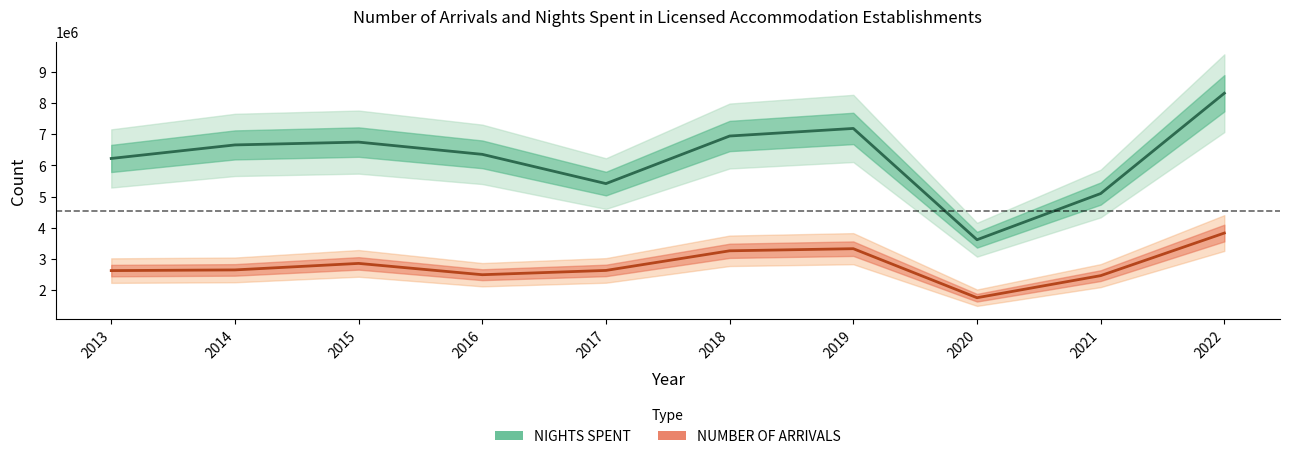

What is the sum of all NIGHTS SPENT values?

62527765